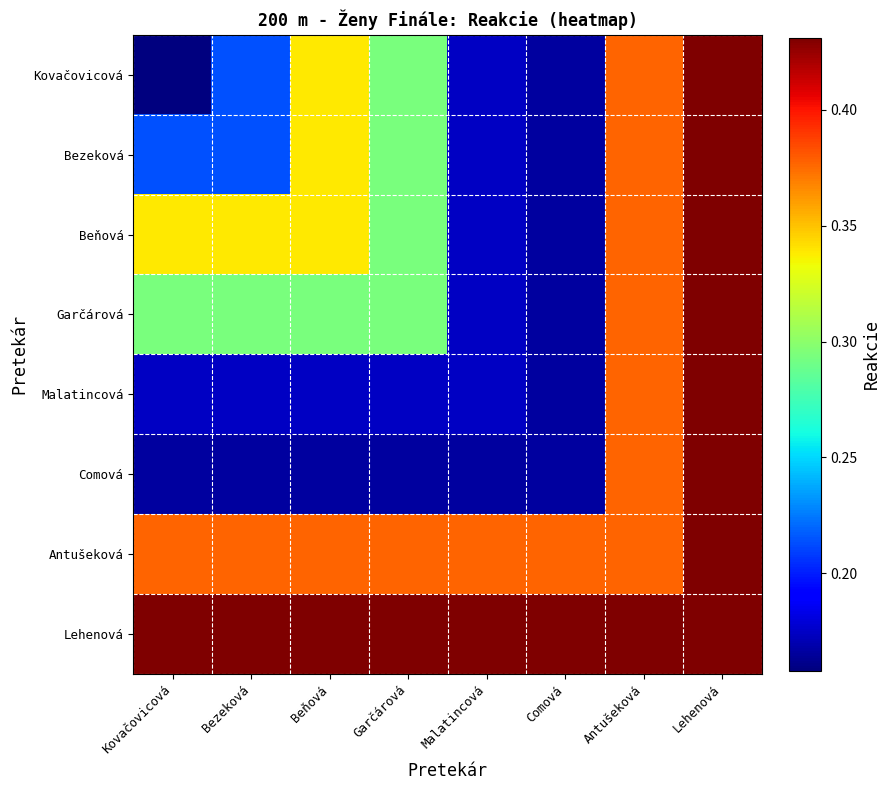

Which label corresponds to the smallest value in the chart?

Kovačovicová